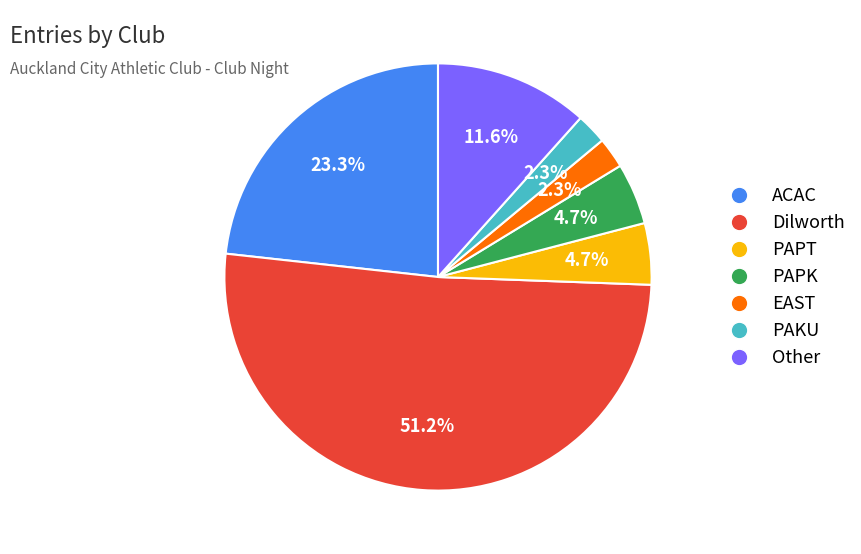

How much of the chart is everything except EAST?

97.7%